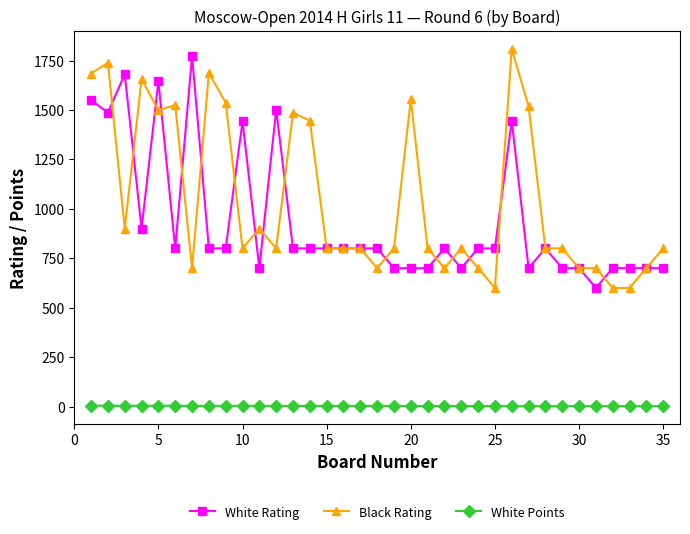

What is the difference between the second highest and minimum values in the Black Rating series?

1140.0